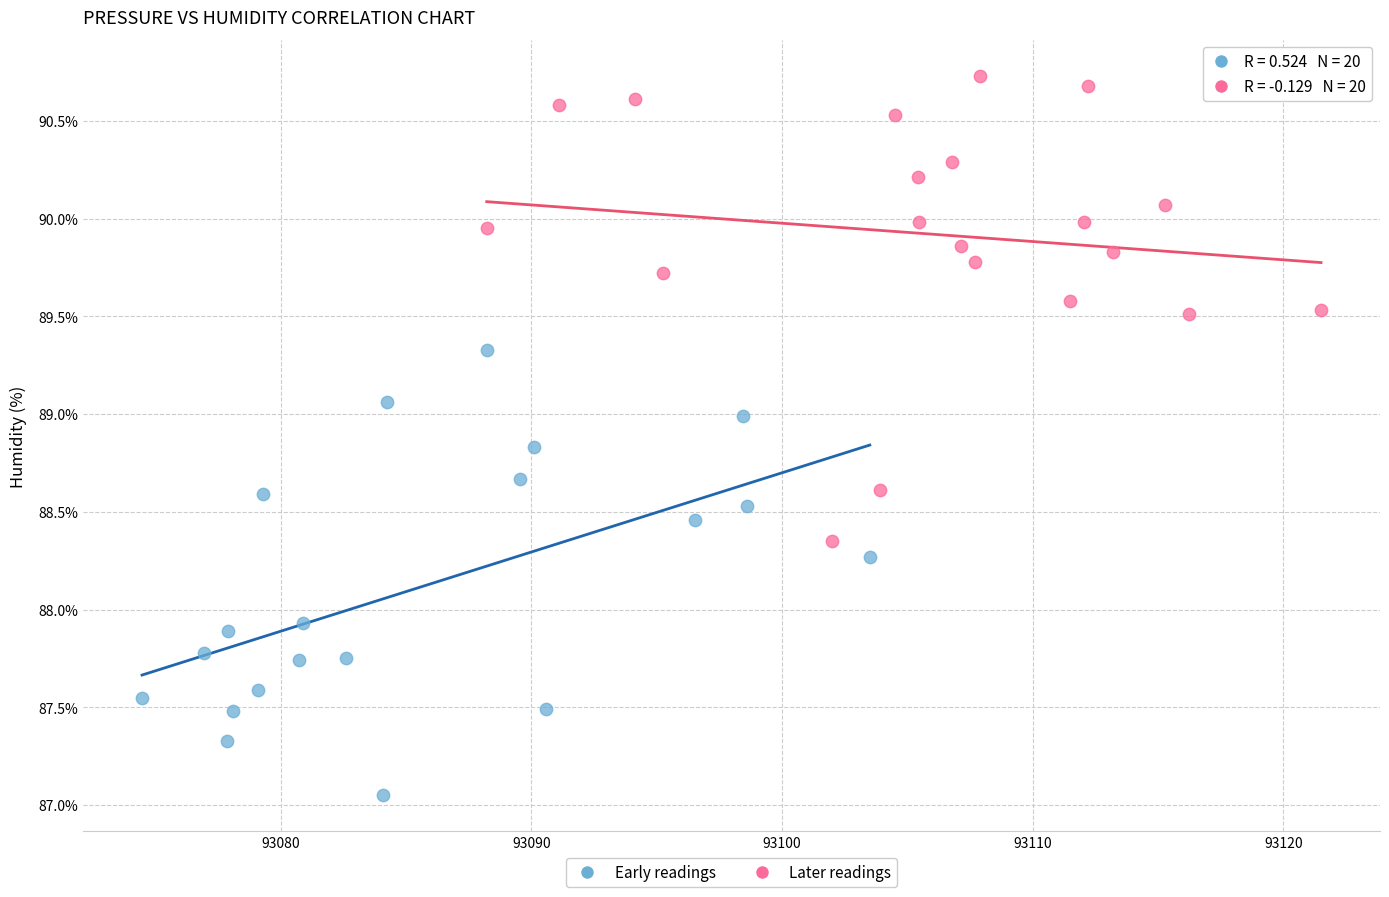

Which series has the largest Y range (max minus min)?

Later readings